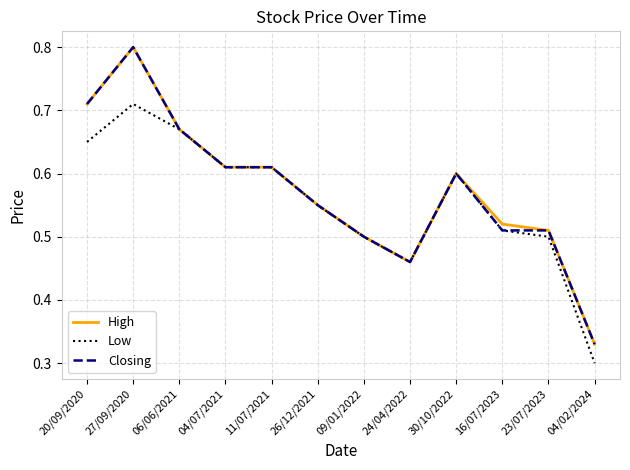

Between 04/07/2021 and 04/02/2024, which series saw the biggest shift?

Low